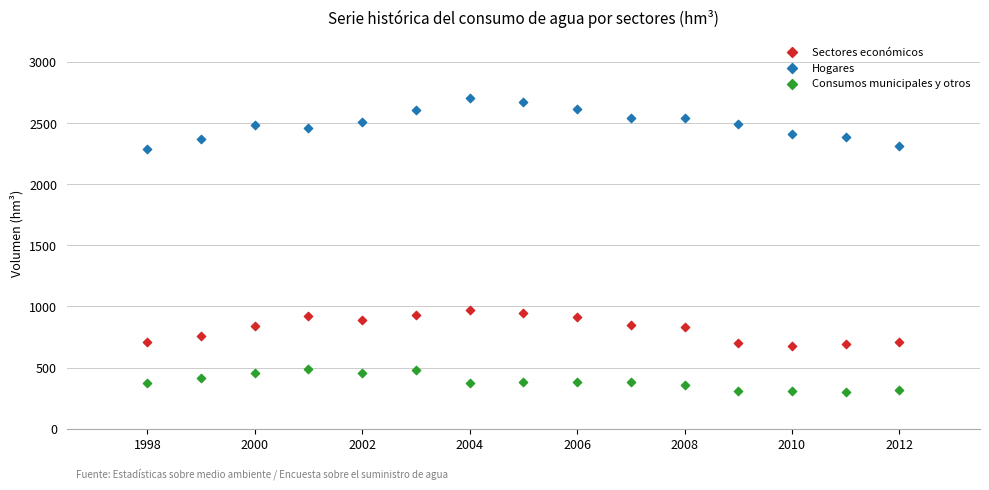

Across all data points, what is the range of X values (max minus min)?

14.0